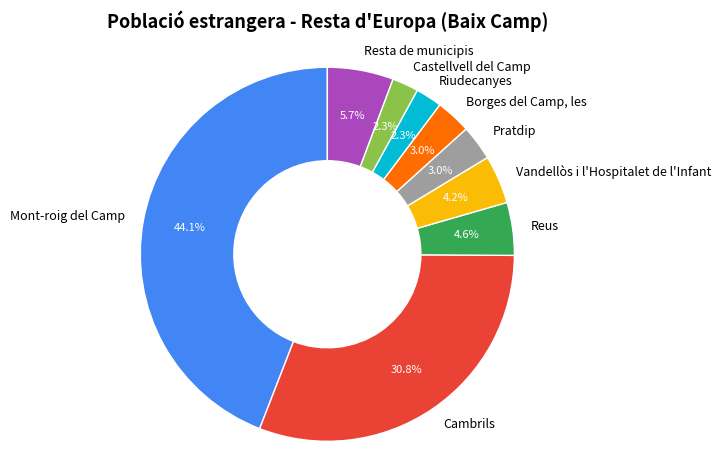

What percentage is the Vandellòs i l'Hospitalet de l'Infant slice, to the nearest percent?

4%